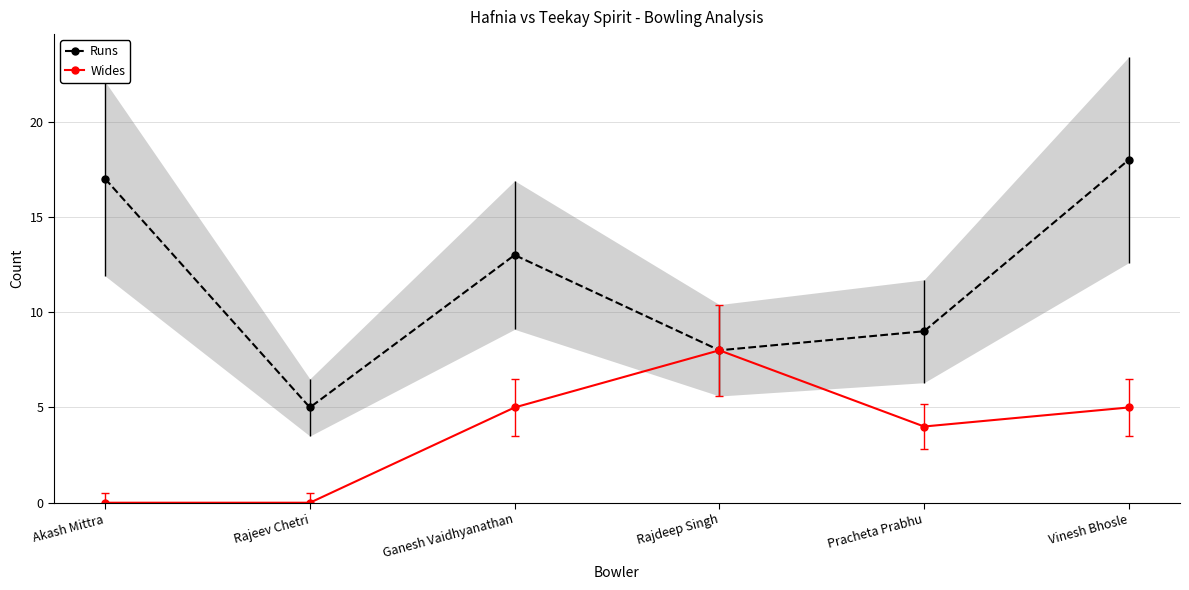

What is the label of the 6th point from the right?

Akash Mittra